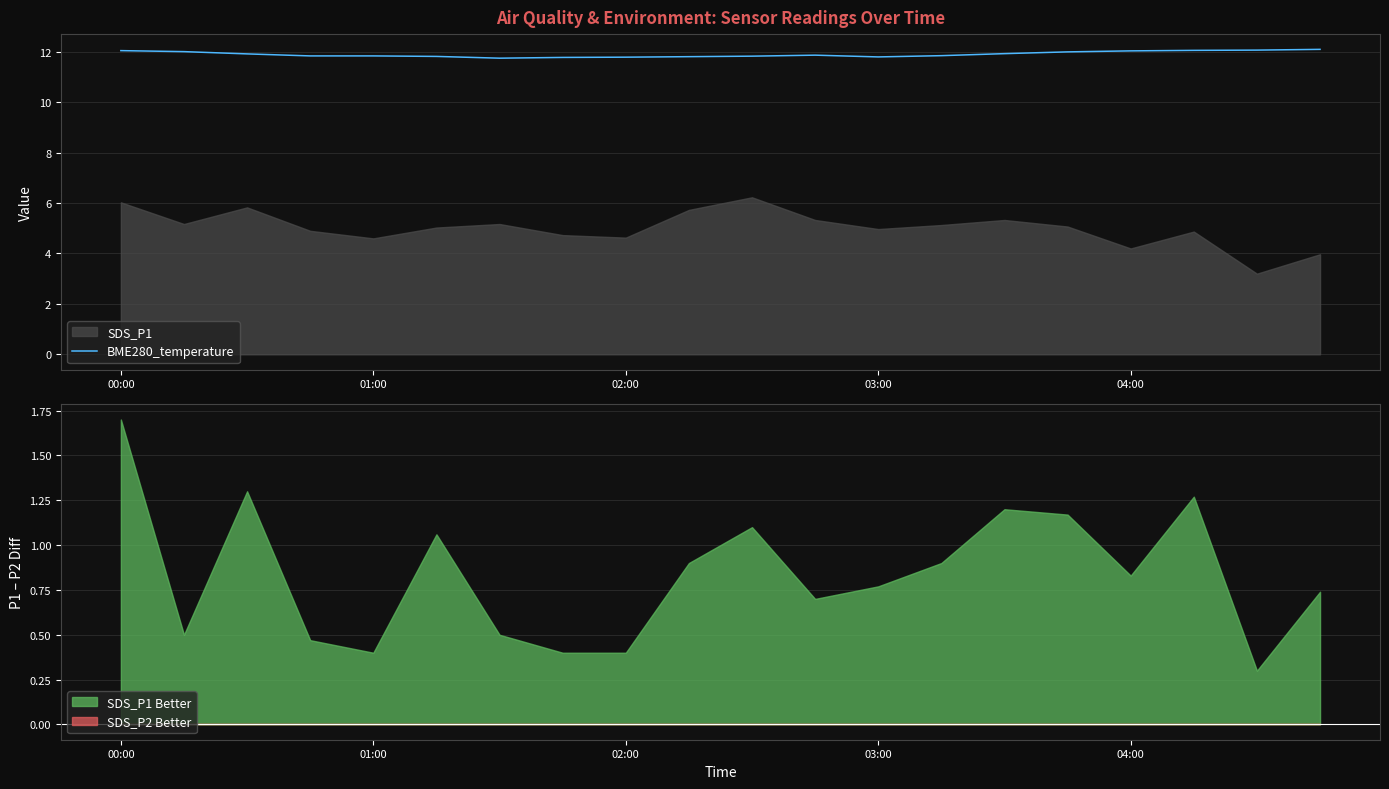

True or false: there are more than 0 points higher than both neighbors.

True